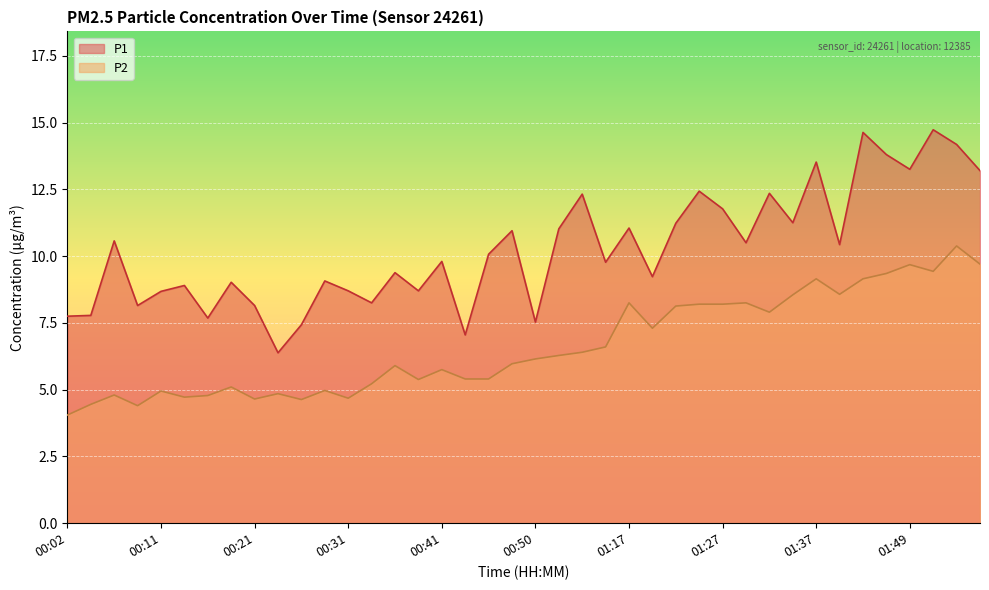

Between 01:19 and 01:44, which series saw the biggest shift?

P1